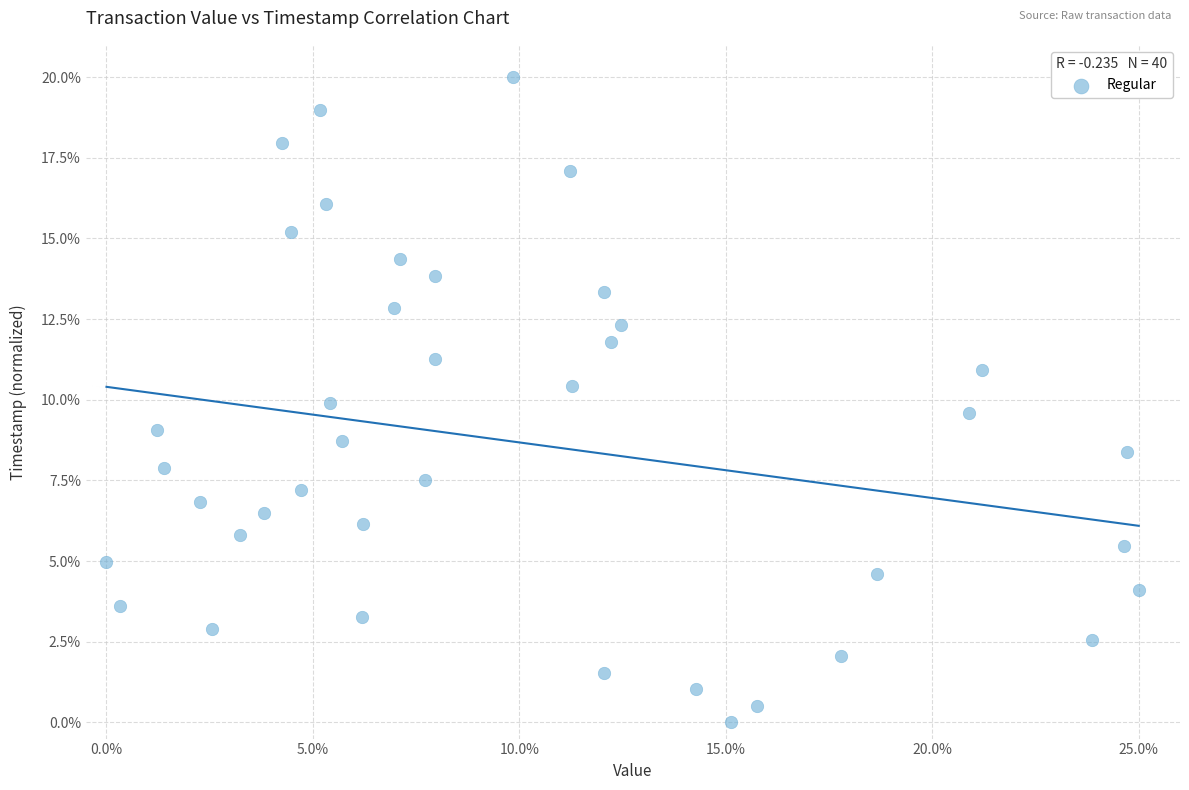

What is the range of X values (max minus min)?

25.0